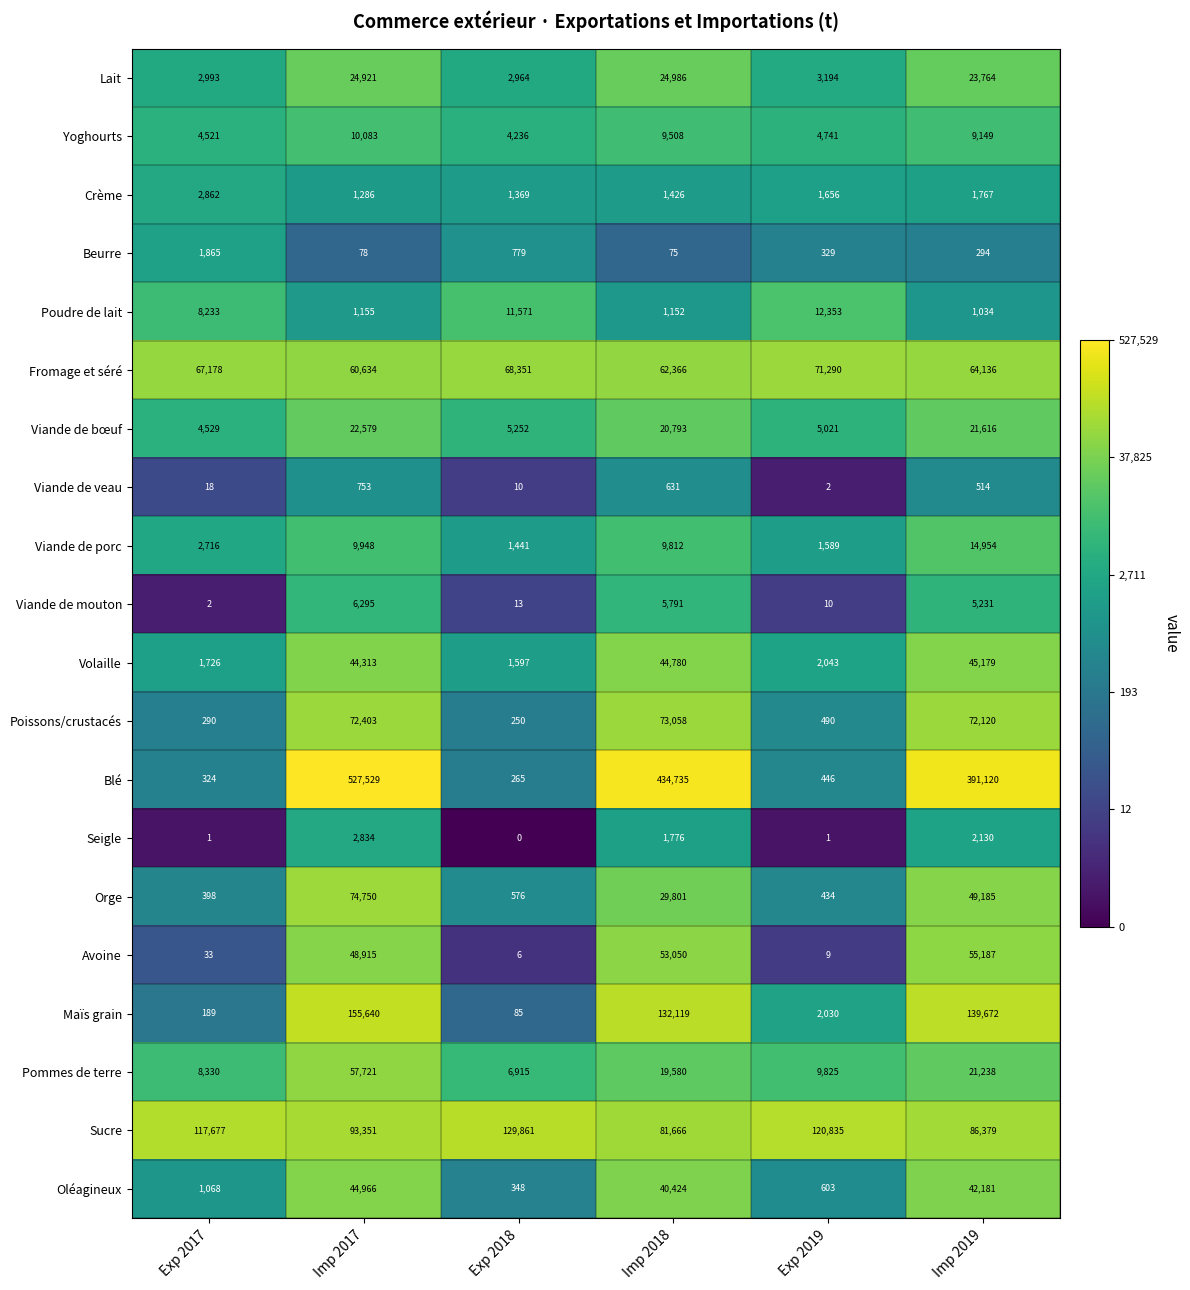

What is the maximum value shown in the chart?

527529